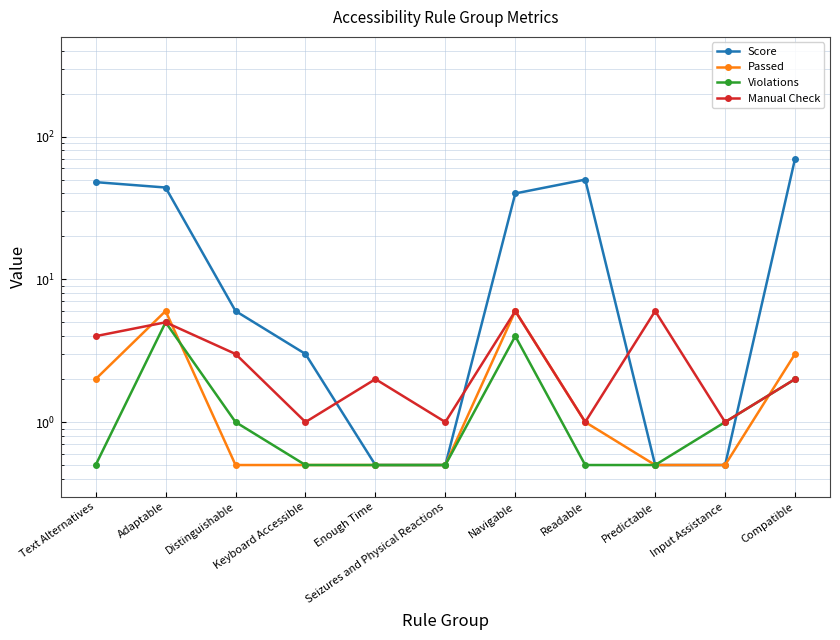

What are all the series names shown in the legend?

Score, Passed, Violations, Manual Check